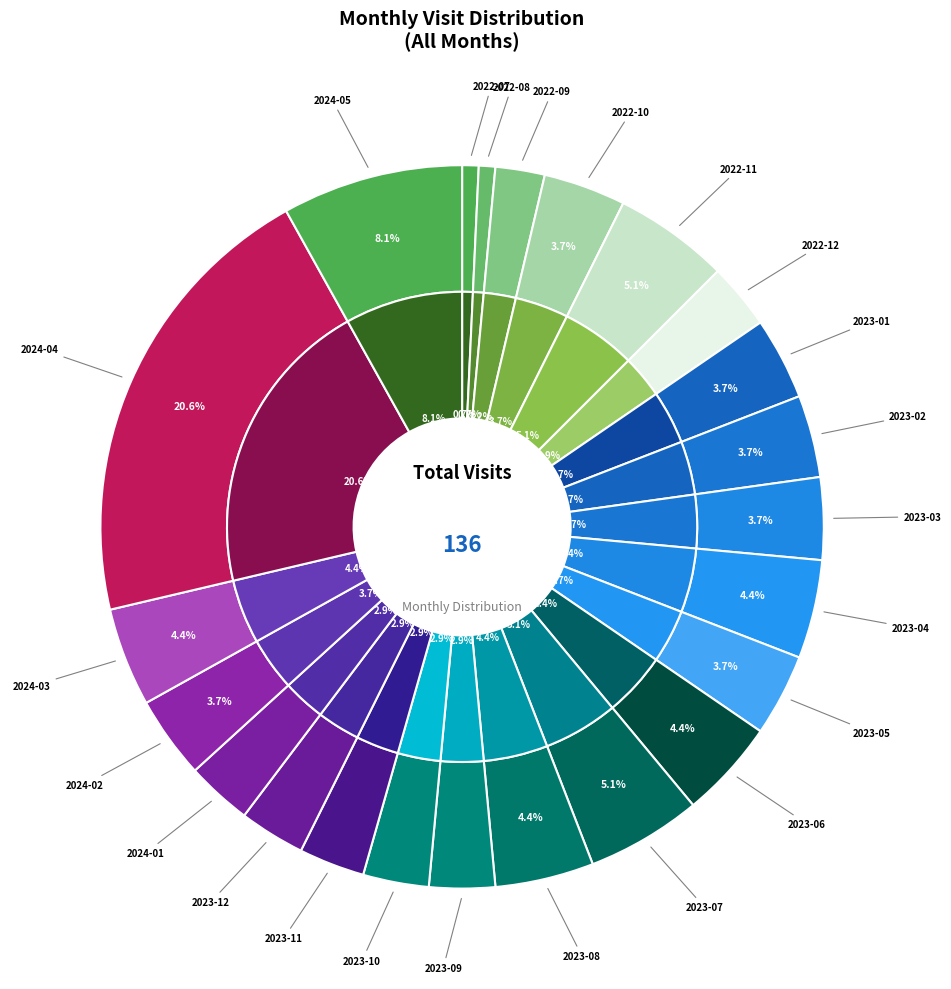

Is it true that 2023-01 is 18% of the pie?

False